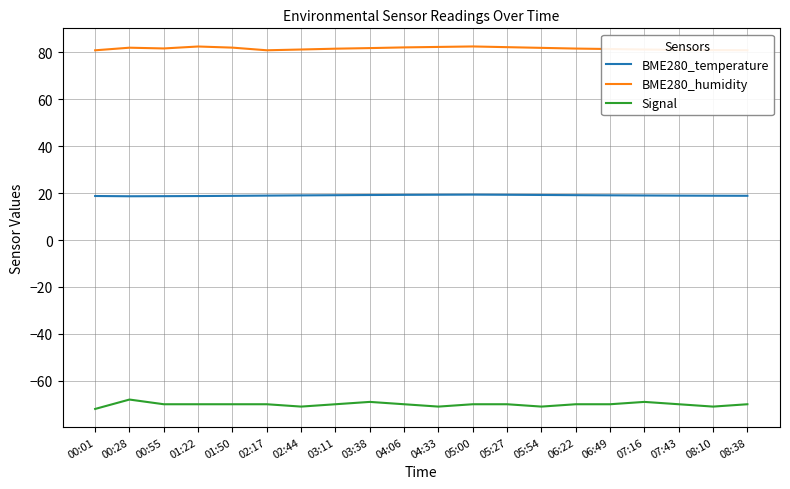

Is it true that BME280_humidity equals 116.7 at 04:06?

False